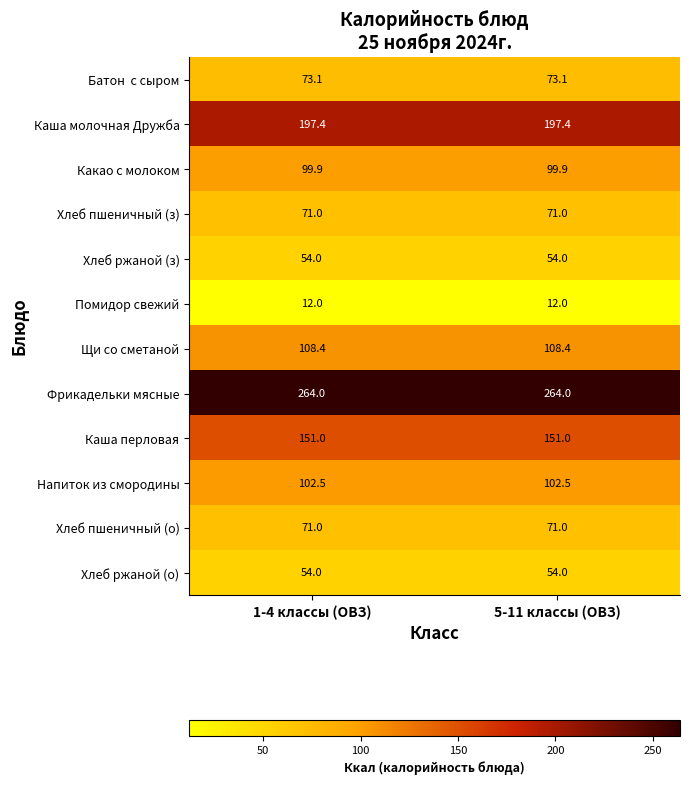

The Хлеб ржаной (о) series shows 54.0 at 5-11 классы (ОВЗ). True or false?

True